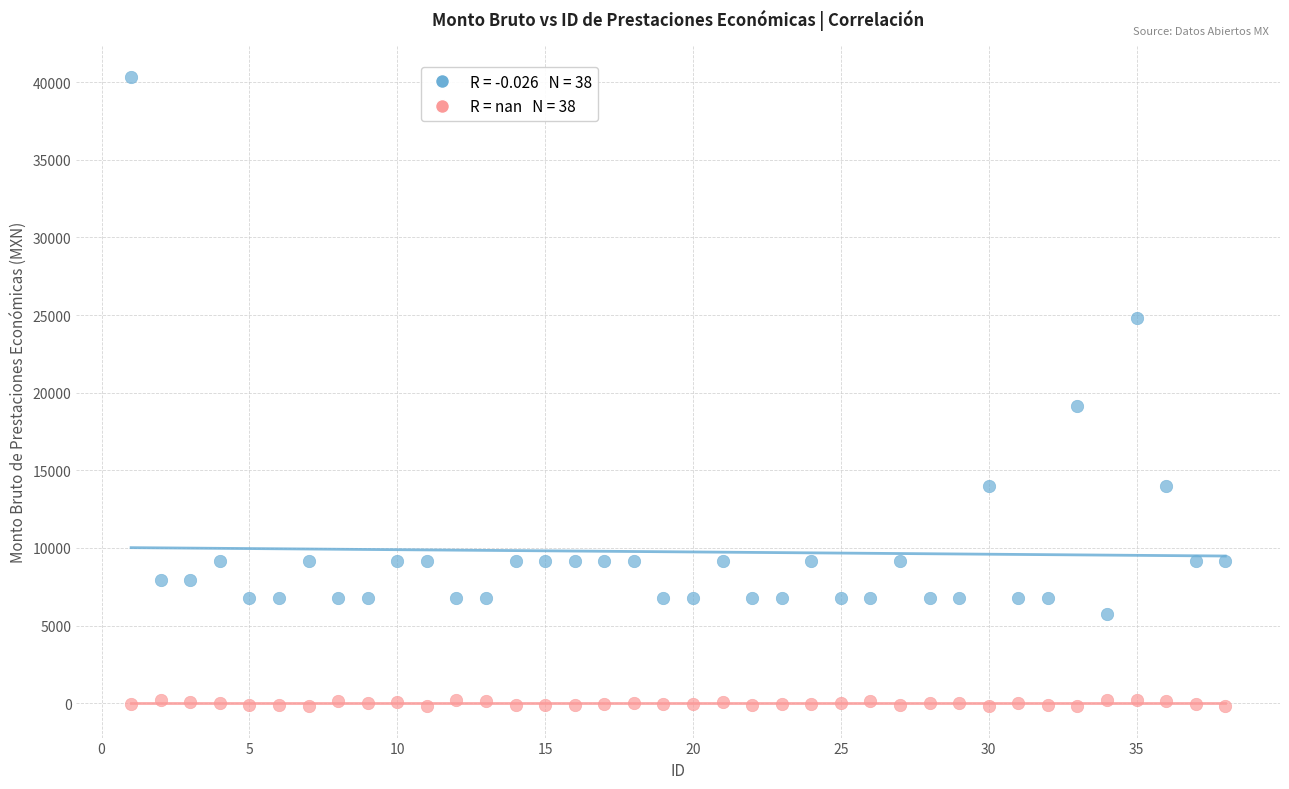

Across all data points, what is the range of X values (max minus min)?

37.0